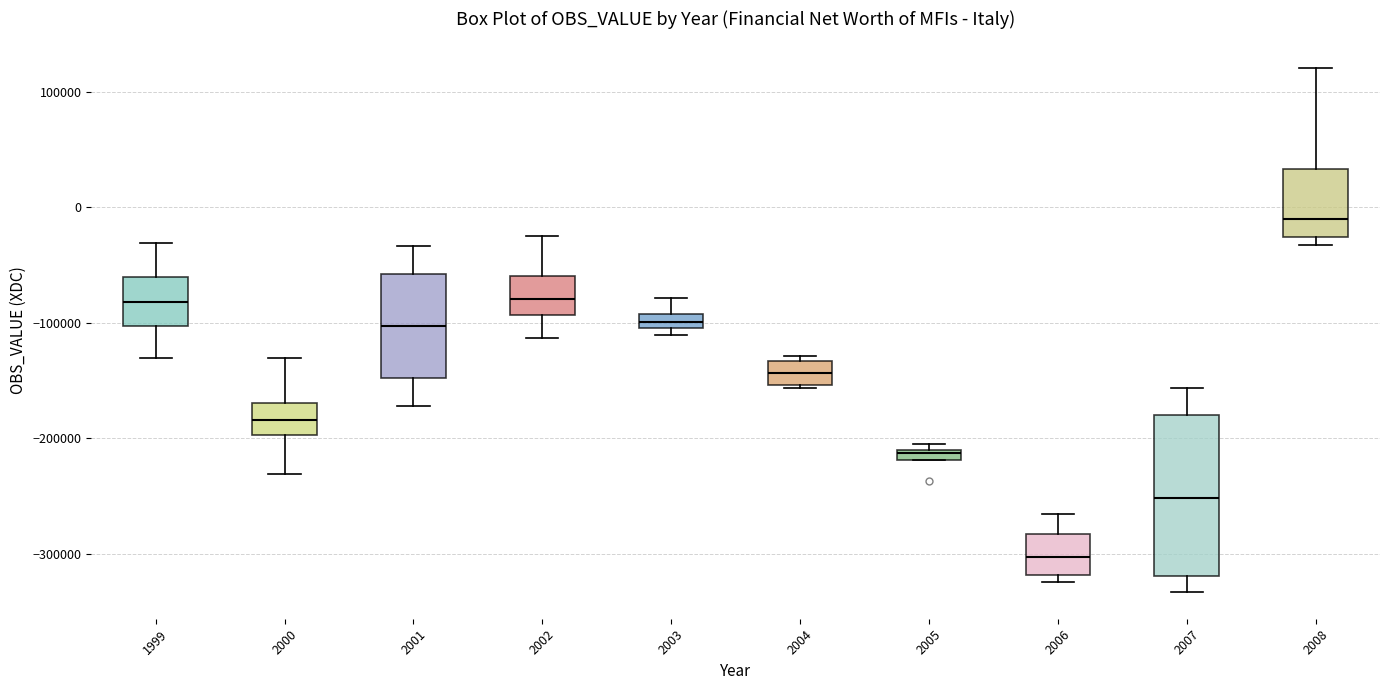

Where is the lower edge of the box at x = 2003 on the y-axis? The values are not printed on the chart, so give them approximately, as read against the axis.

-100000